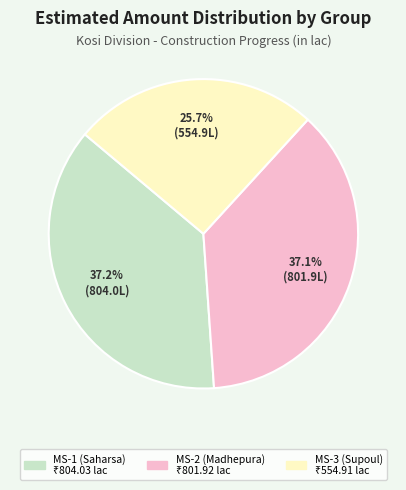

To the nearest percent, what portion does MS-2 (Madhepura) represent?

37%